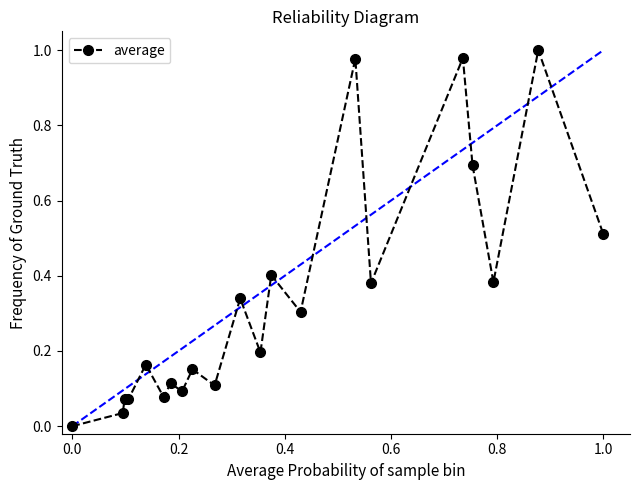

True or false: the data has more than 0 interior local peaks.

True